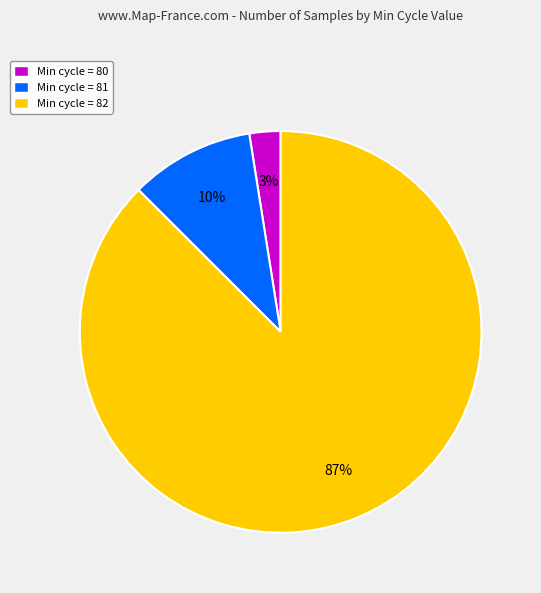

What percentage is the Min cycle = 81 slice, to the nearest percent?

10%